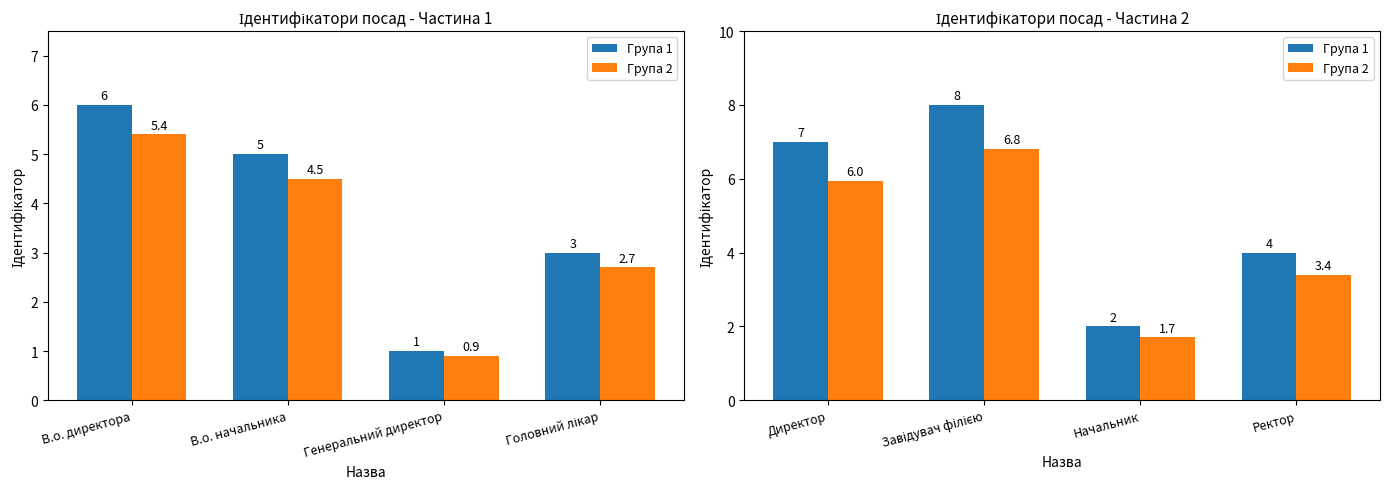

Rank the series at Директор from highest to lowest value.

Група 1, Група 2